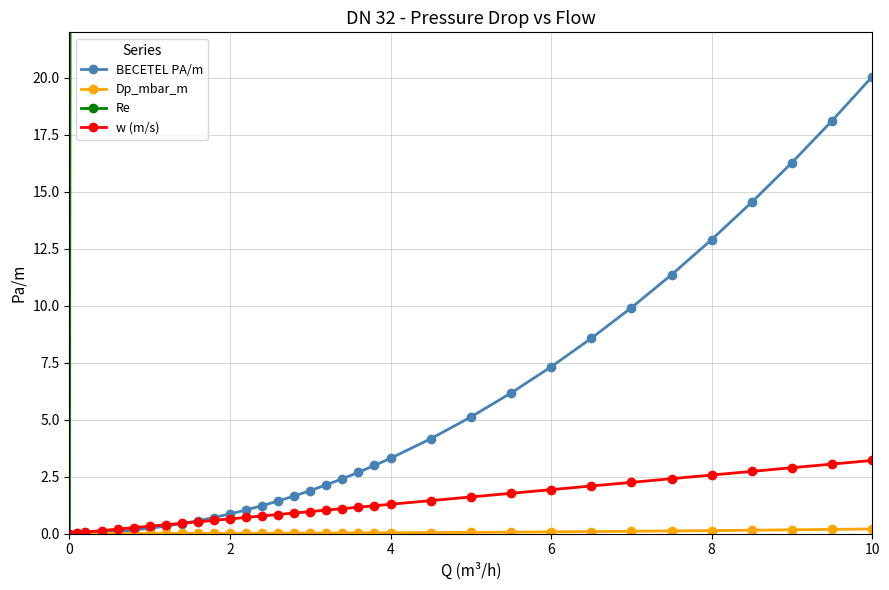

How many data points in w (m/s) are above 1?

17